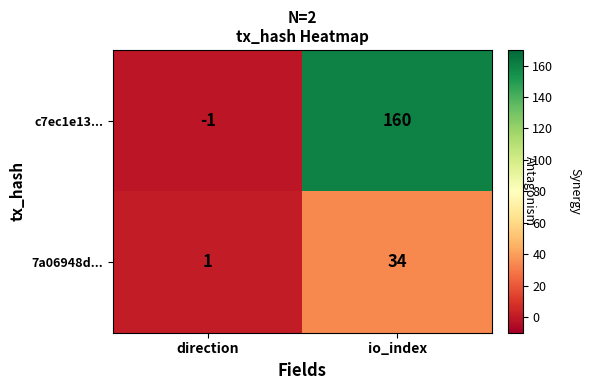

List the series in order of their peak value, highest first.

c7ec1e13..., 7a06948d...